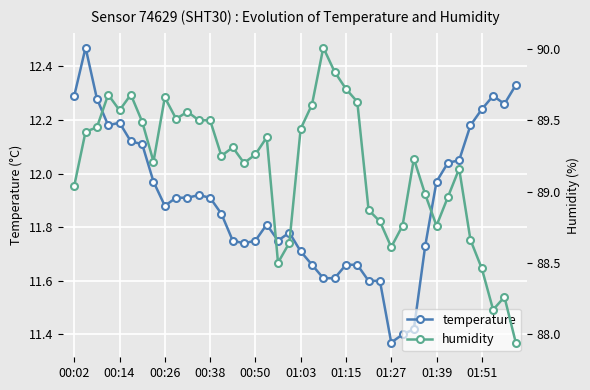

What is the difference between the maximum and second lowest values in the humidity series?

1.8